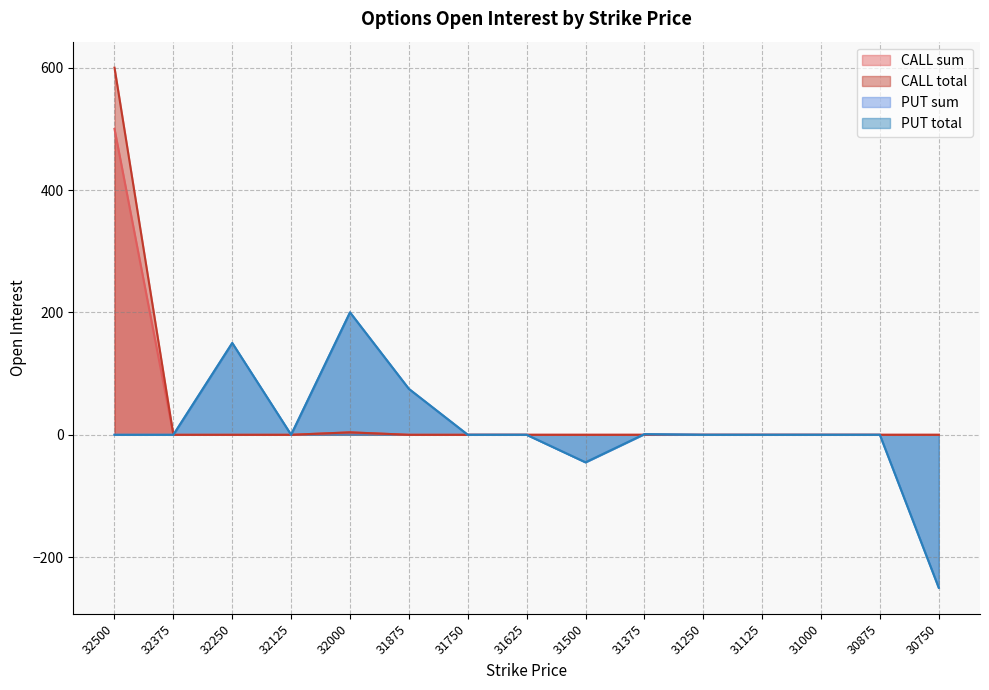

Rank the categories by PUT total value from lowest to highest.

30750, 31500, 32500, 32375, 32125, 31750, 31625, 31250, 31125, 31000, 30875, 31375, 31875, 32250, 32000